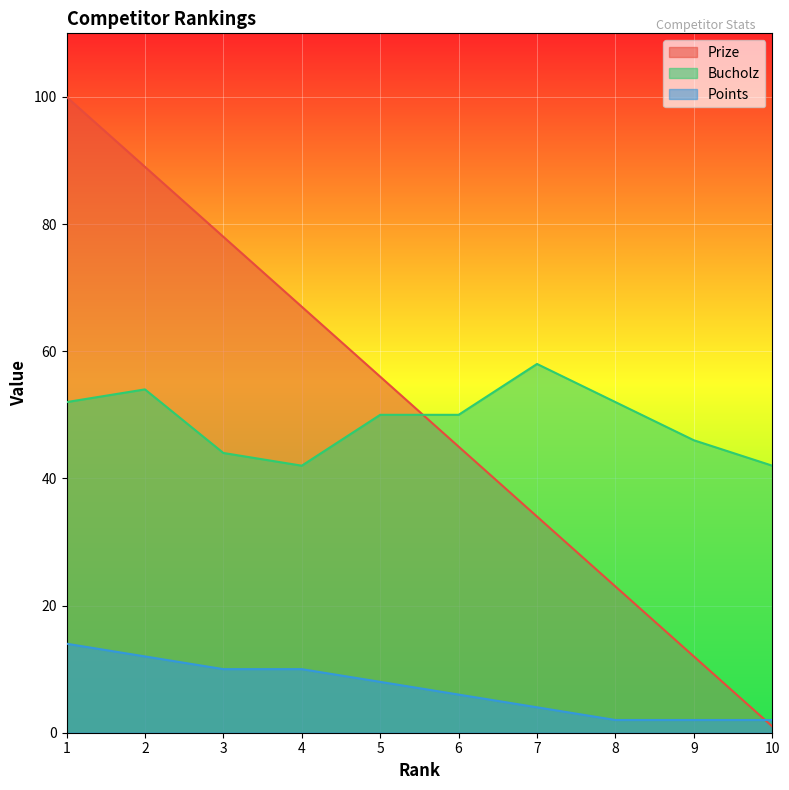

What is the total value across all series at 1?

166